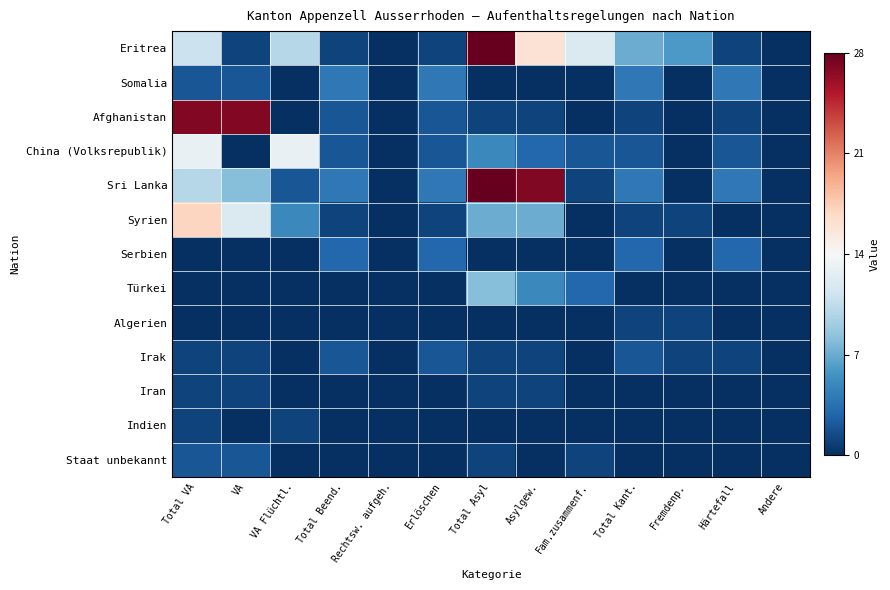

Count the number of data series in this chart.

13